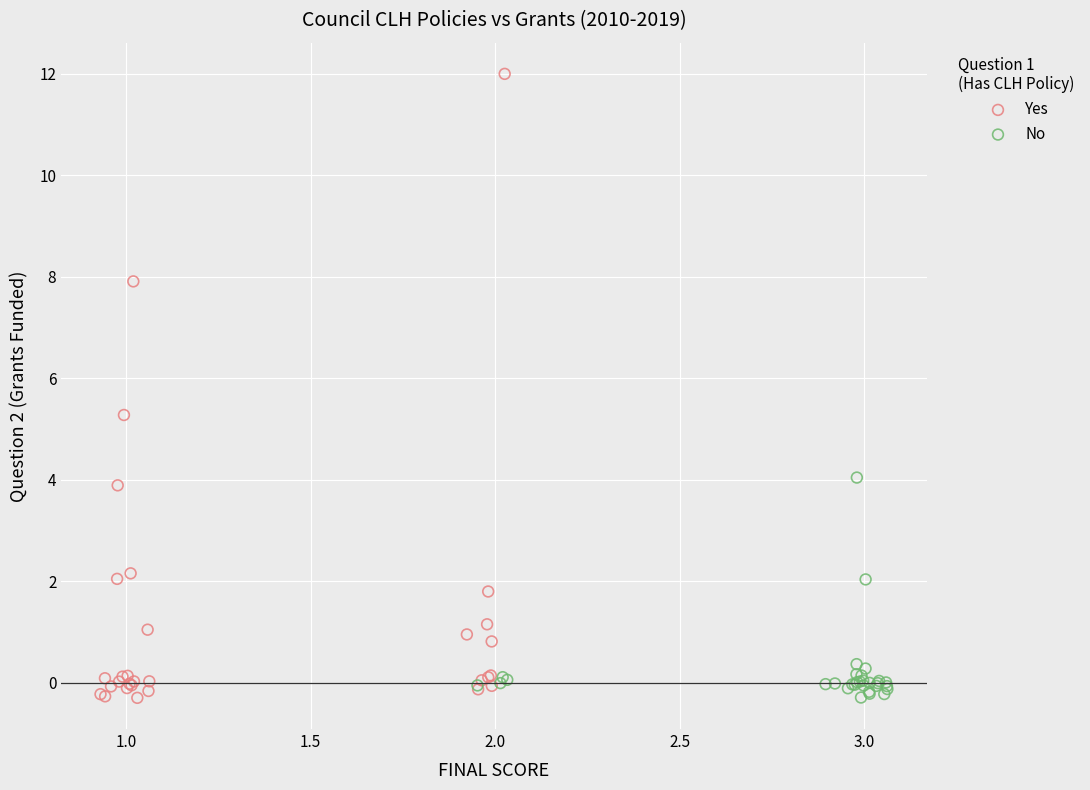

Which series contains the highest Y value?

Yes